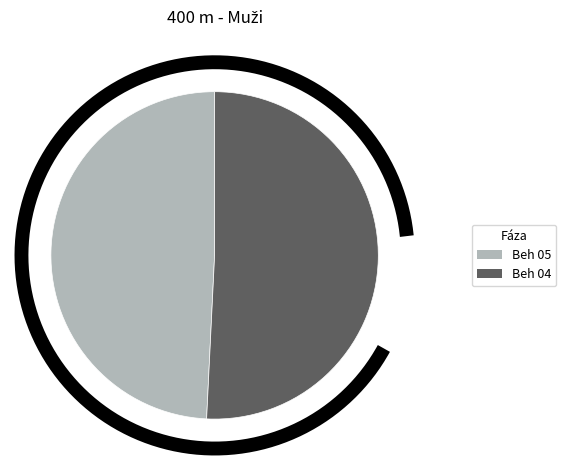

To the nearest percent, what portion does Beh 05 represent?

49%